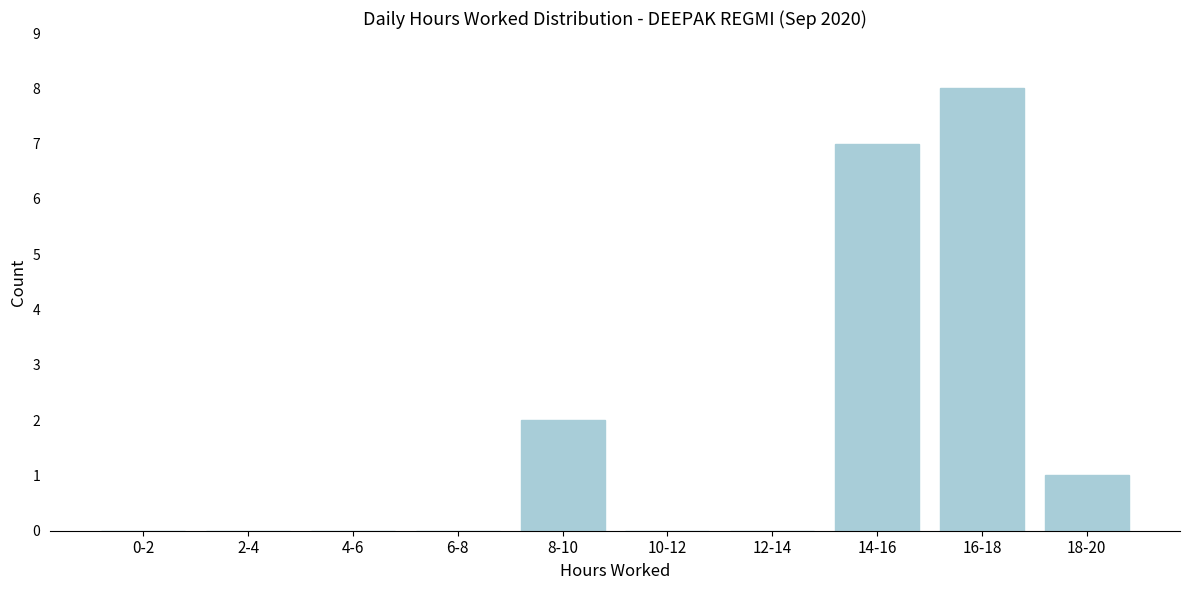

Reading right to left, list all the values displayed in this chart.

18-20=1	16-18=8	14-16=7	12-14=0	10-12=0	8-10=2	6-8=0	4-6=0	2-4=0	0-2=0